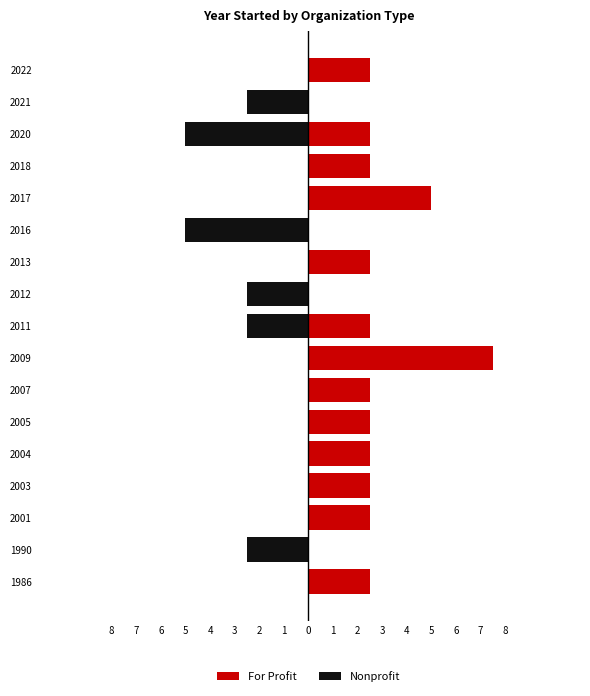

Does the chart contain any negative values?

Yes